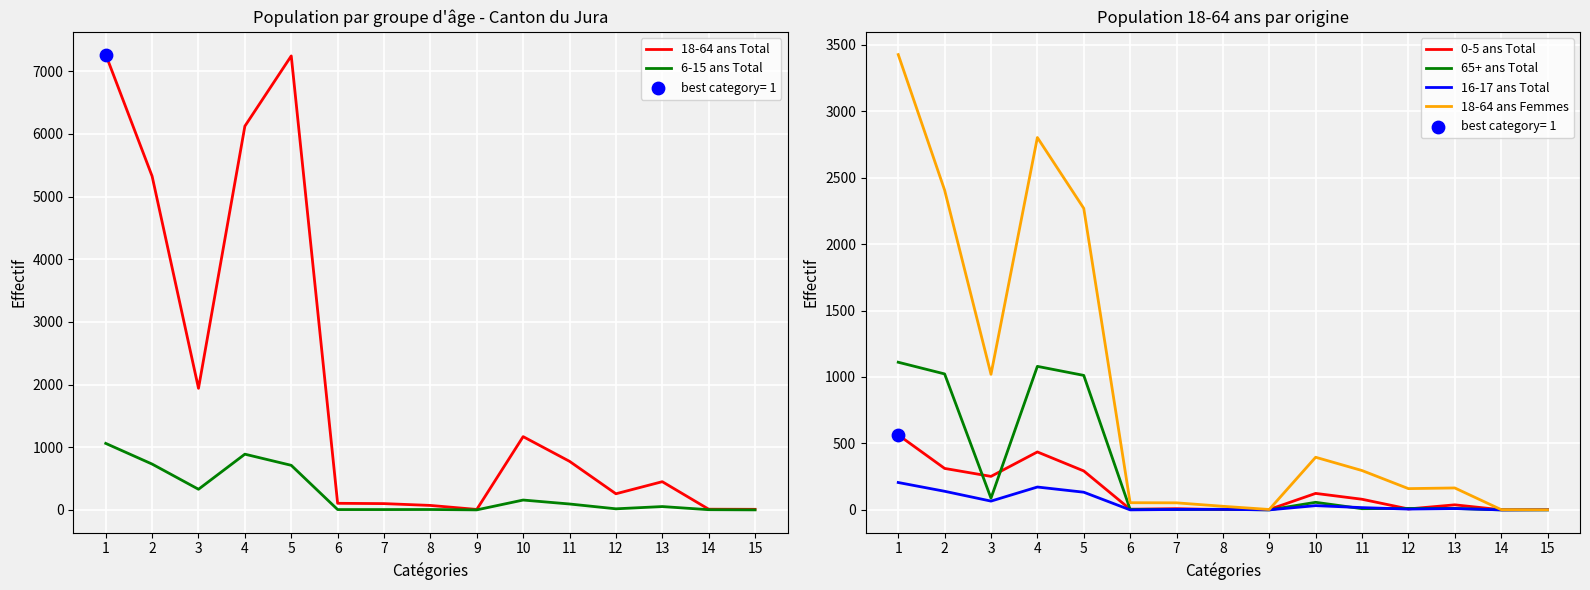

What are all the series names shown in the legend?

18-64 ans Total, 6-15 ans Total, 0-5 ans Total, 65+ ans Total, 16-17 ans Total, 18-64 ans Femmes